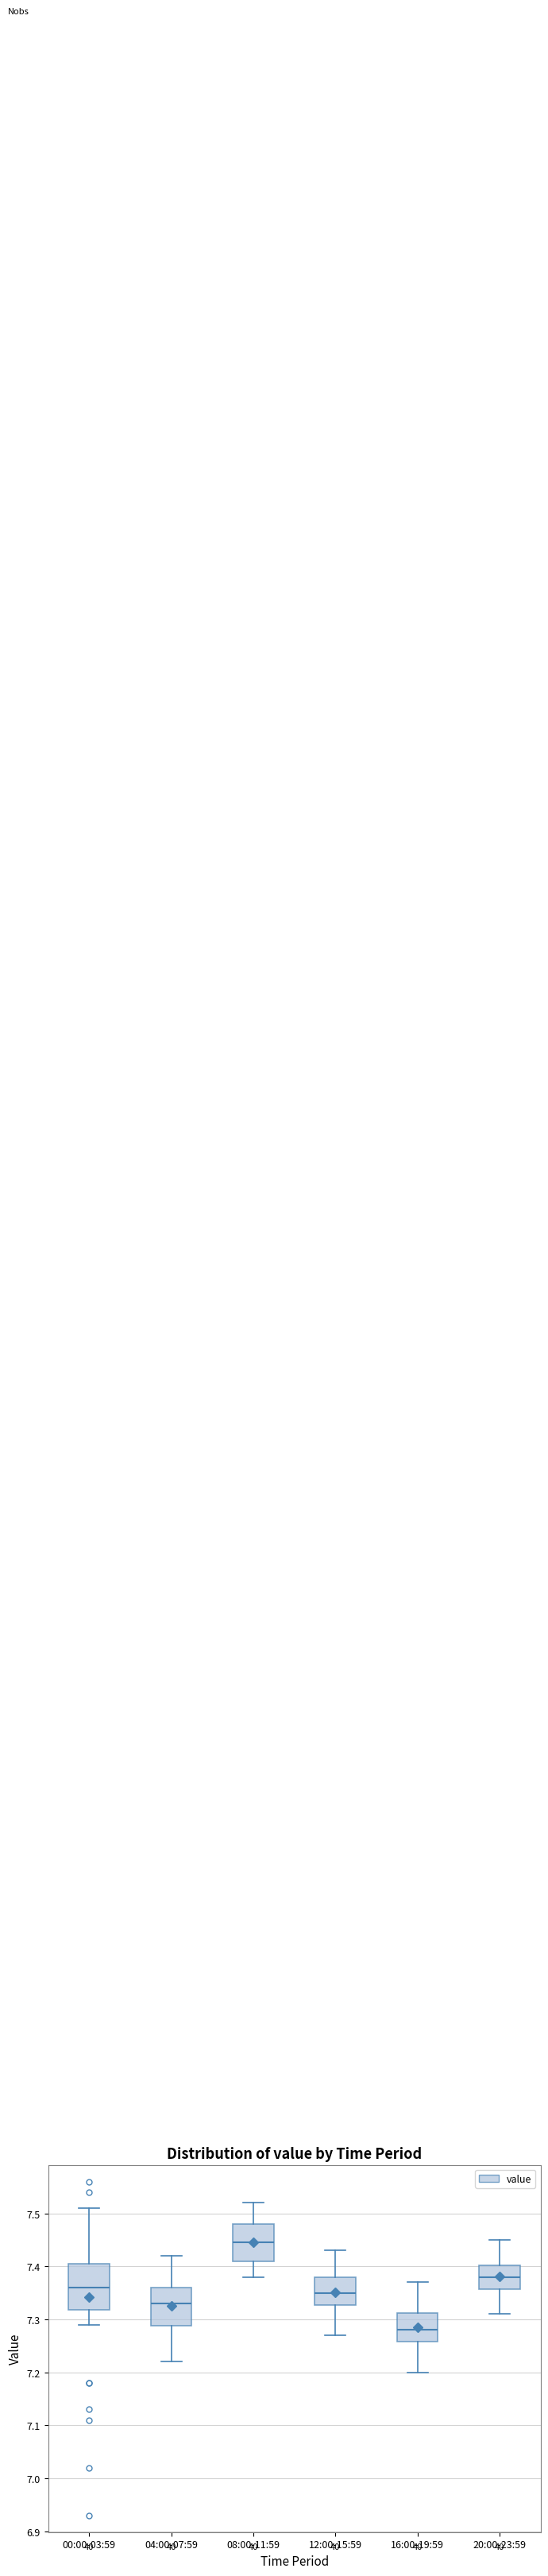

Comparing the boxes themselves (not the whiskers), which one is the tallest?

00:00-03:59